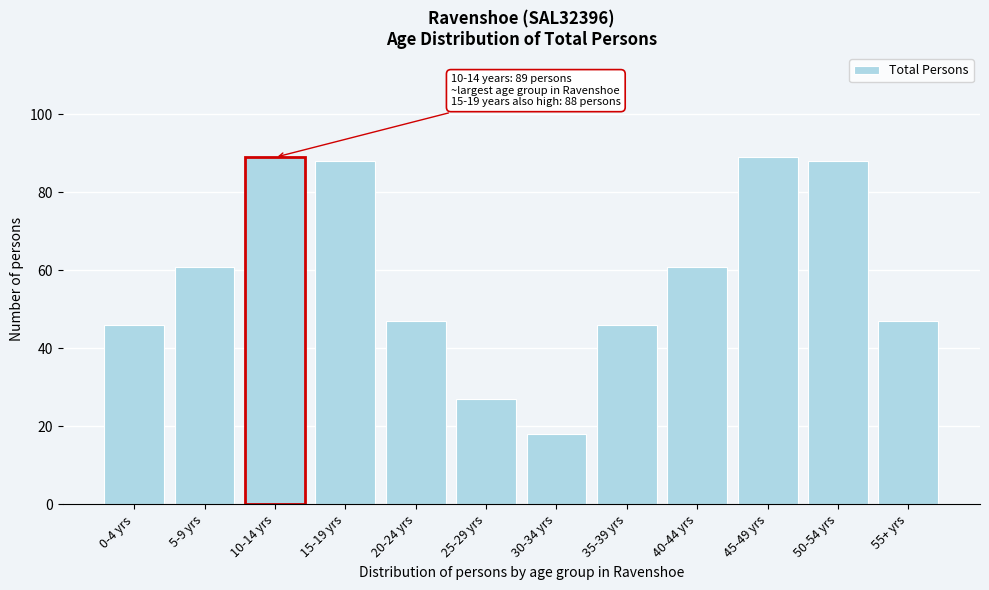

Reading left to right, extract all data points from this chart.

0-4 yrs=46	5-9 yrs=61	10-14 yrs=89	15-19 yrs=88	20-24 yrs=47	25-29 yrs=27	30-34 yrs=18	35-39 yrs=46	40-44 yrs=61	45-49 yrs=89	50-54 yrs=88	55+ yrs=47